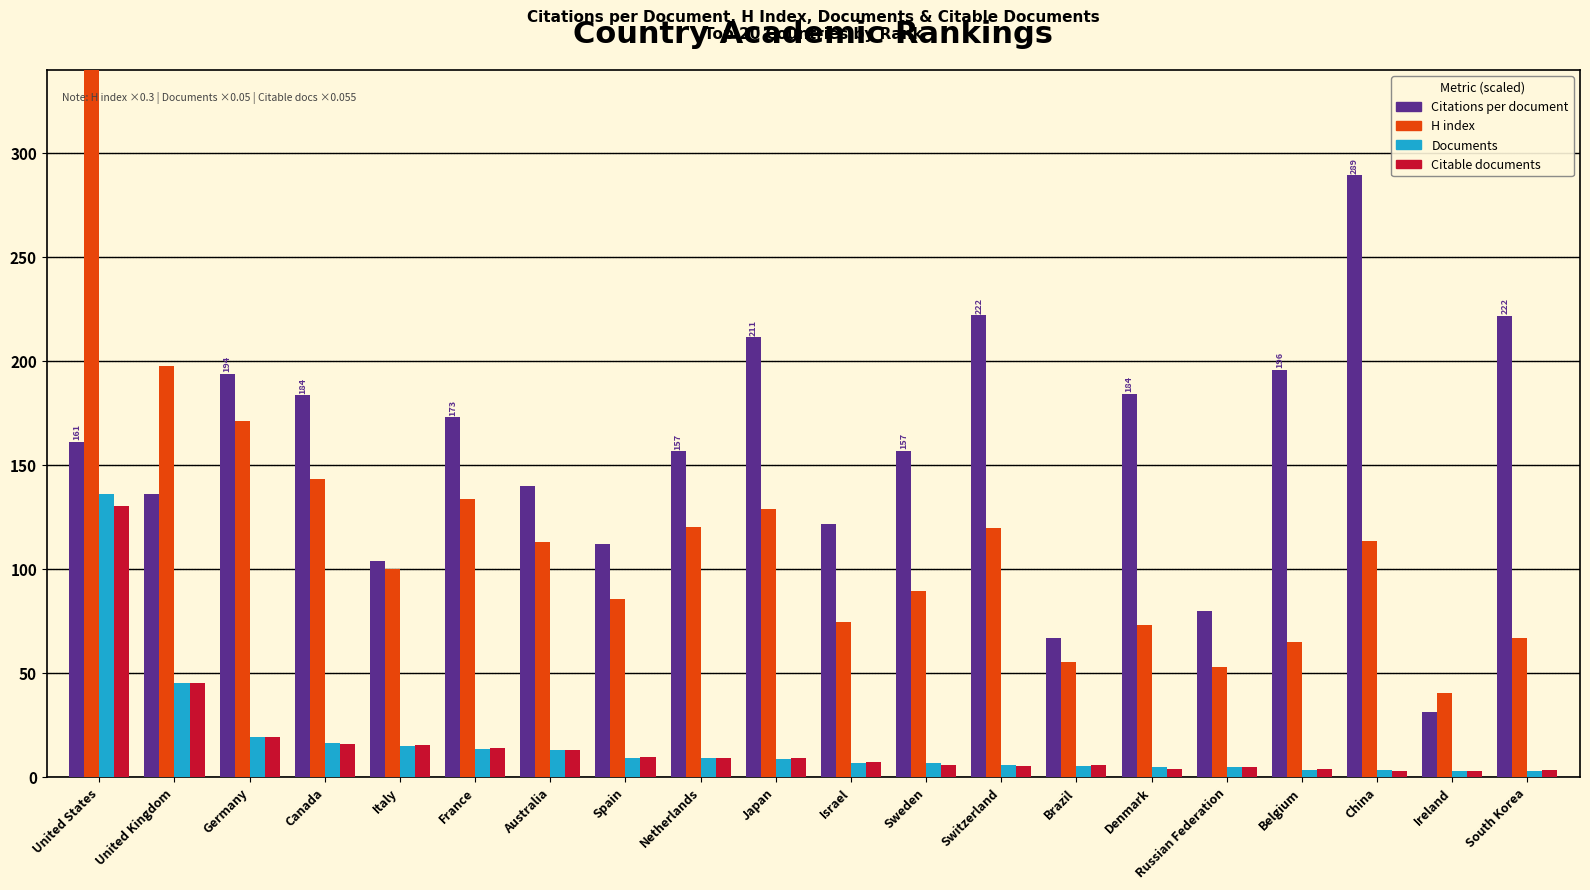

At which category is the sum across all series the highest?

United States